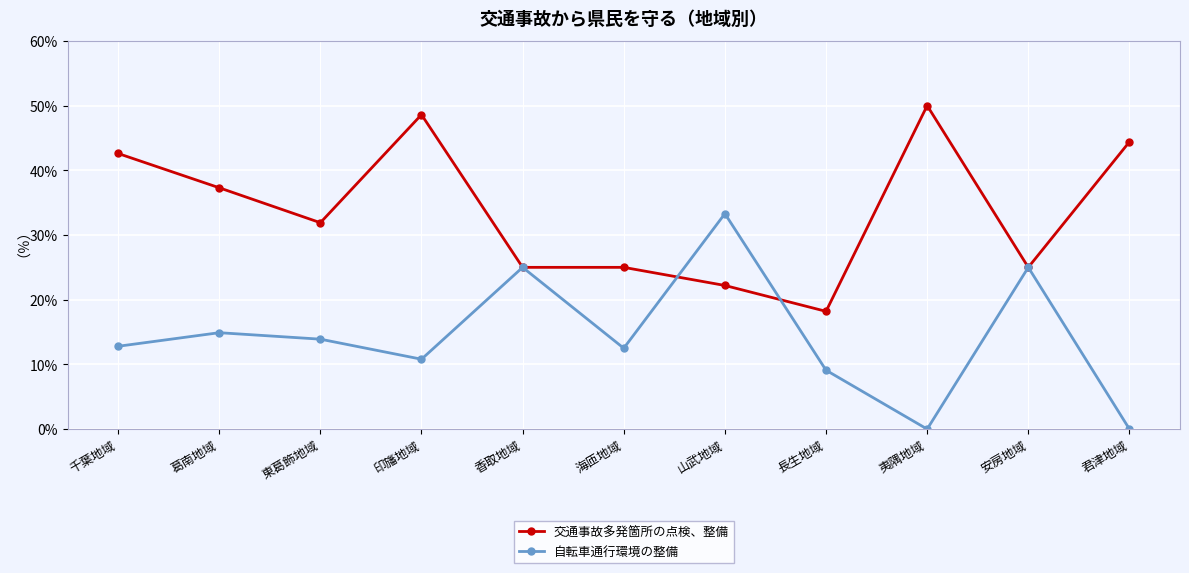

What is the total value across all series at 山武地域?

55.5